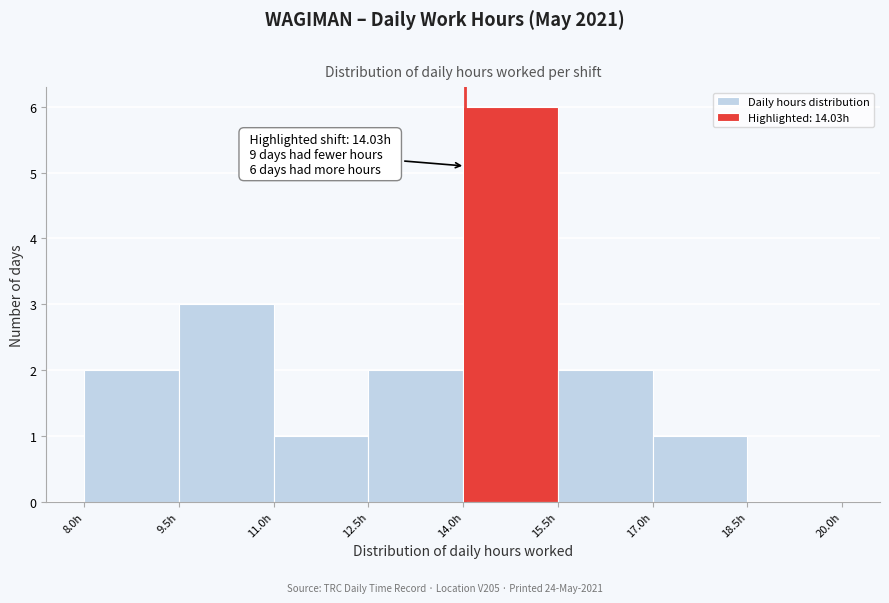

Which range on the x-axis has the tallest bar?

14.0 to 15.5